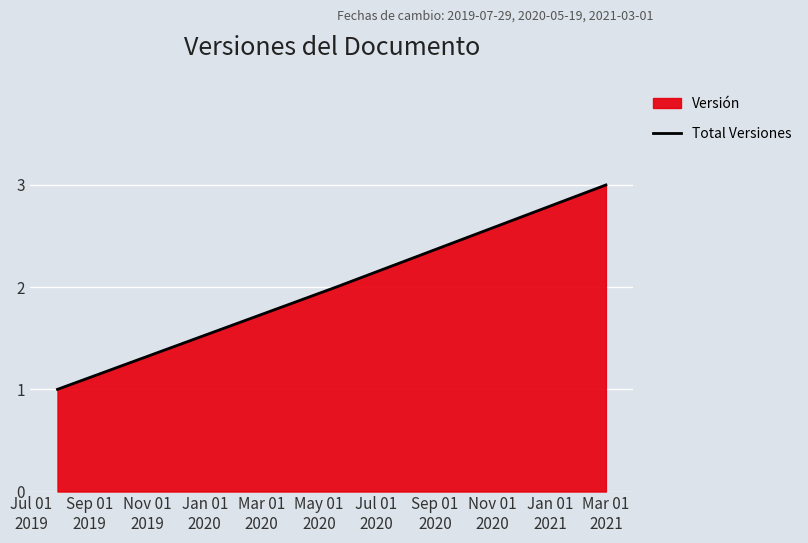

How many values are between 1 and 3?

3